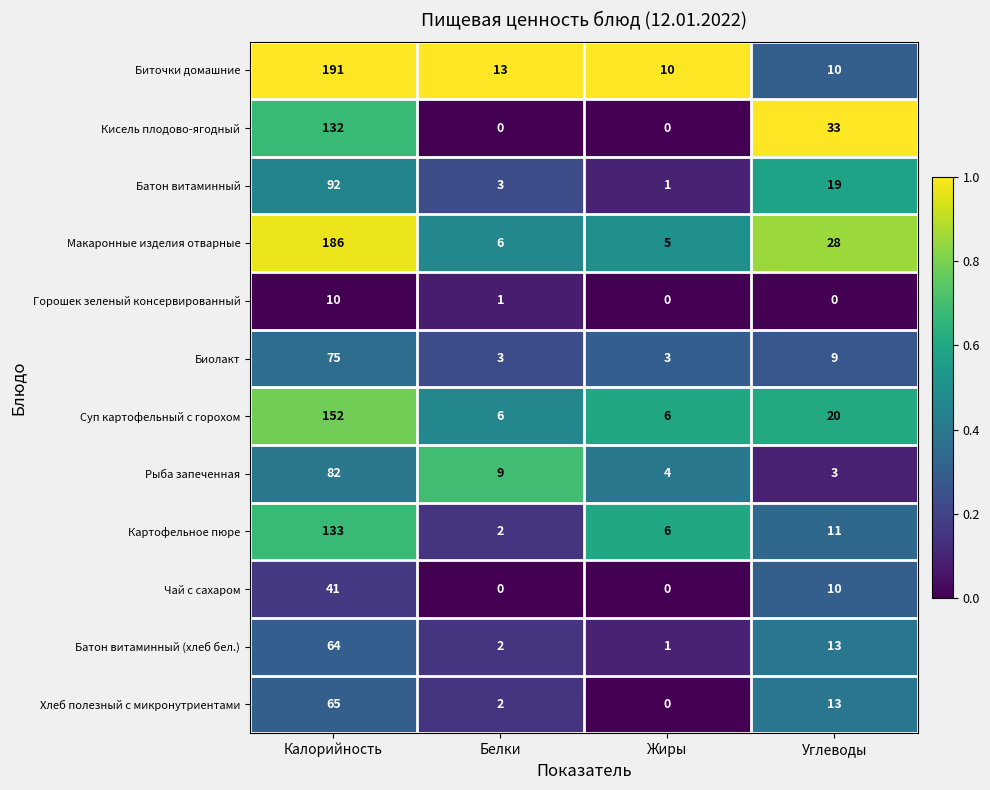

Is it true that Батон витаминный (хлеб бел.) equals 2 at Белки?

True